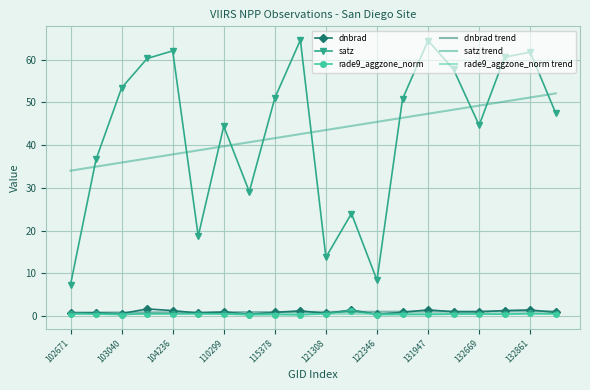

Which series has the largest range (max minus min)?

satz